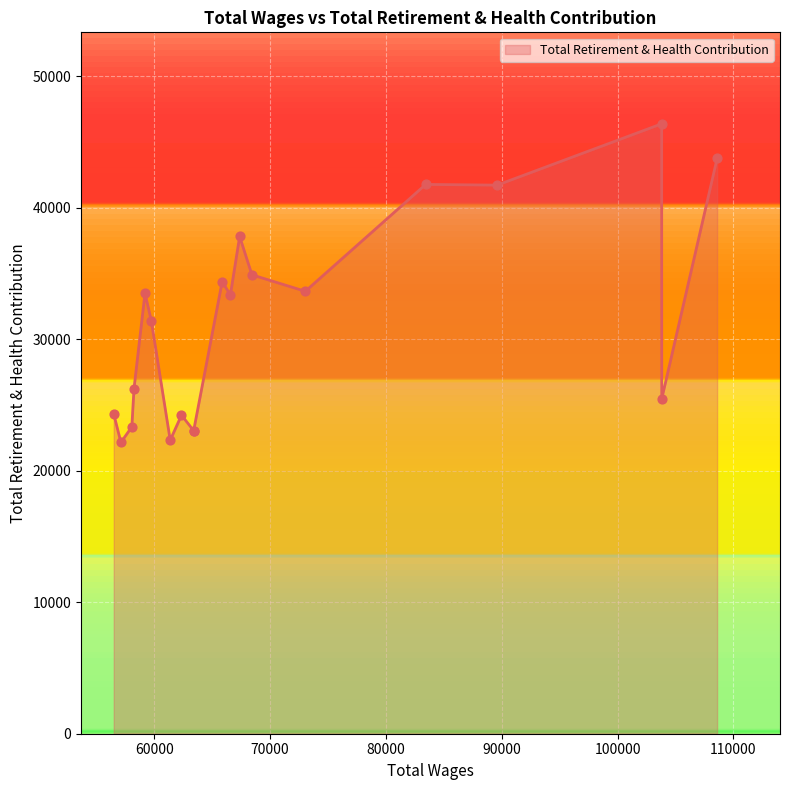

Which has a higher value, 65866.0 or 68435.0?

68435.0